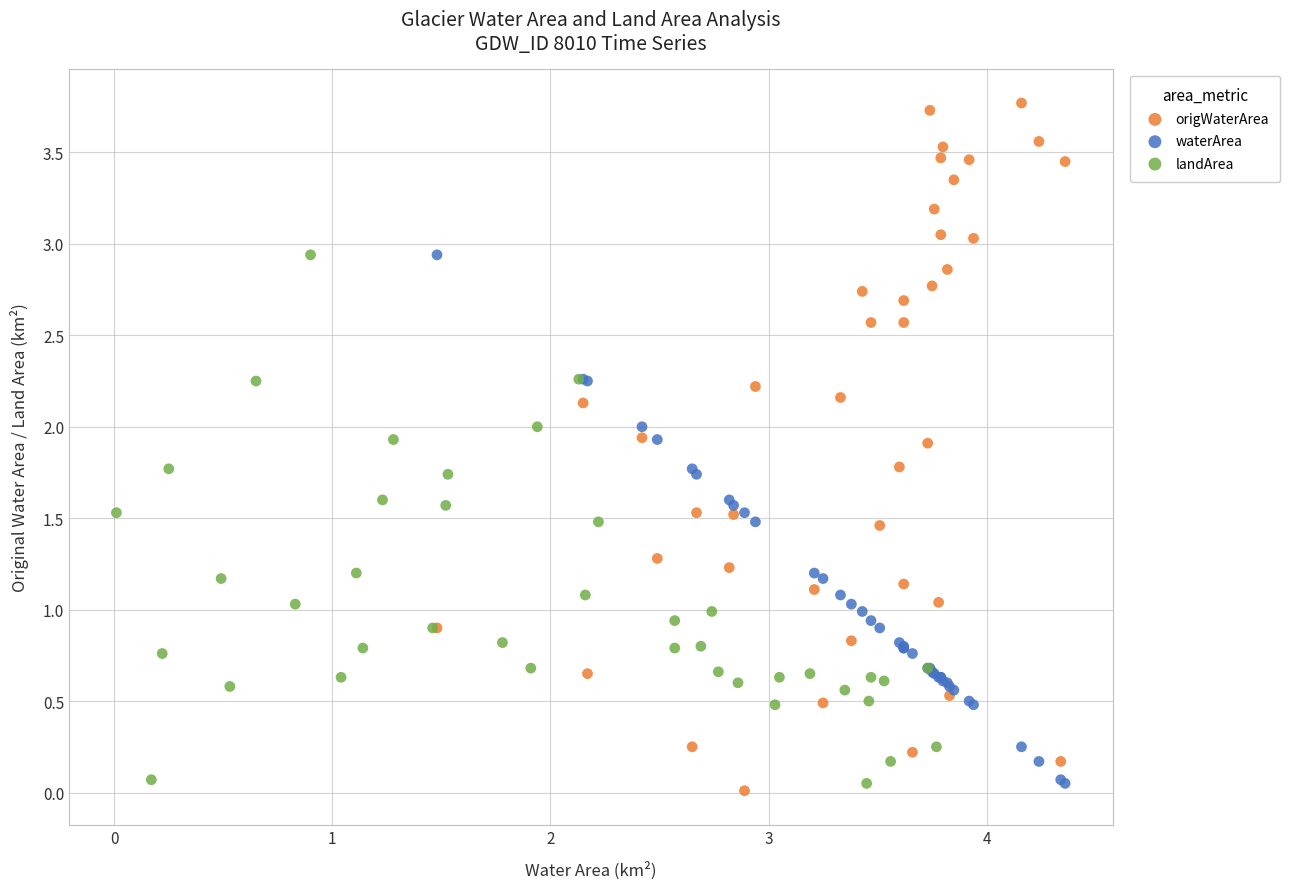

Which series contains the lowest Y value?

origWaterArea